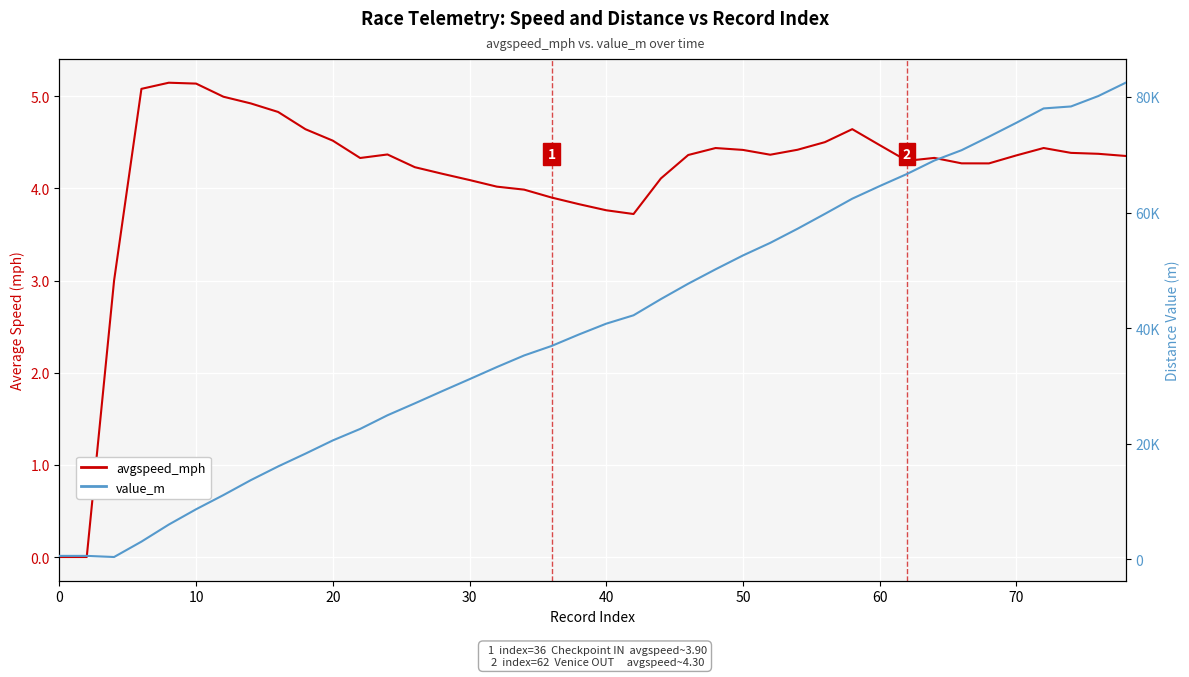

At how many categories does at least one series exceed 18017?

31